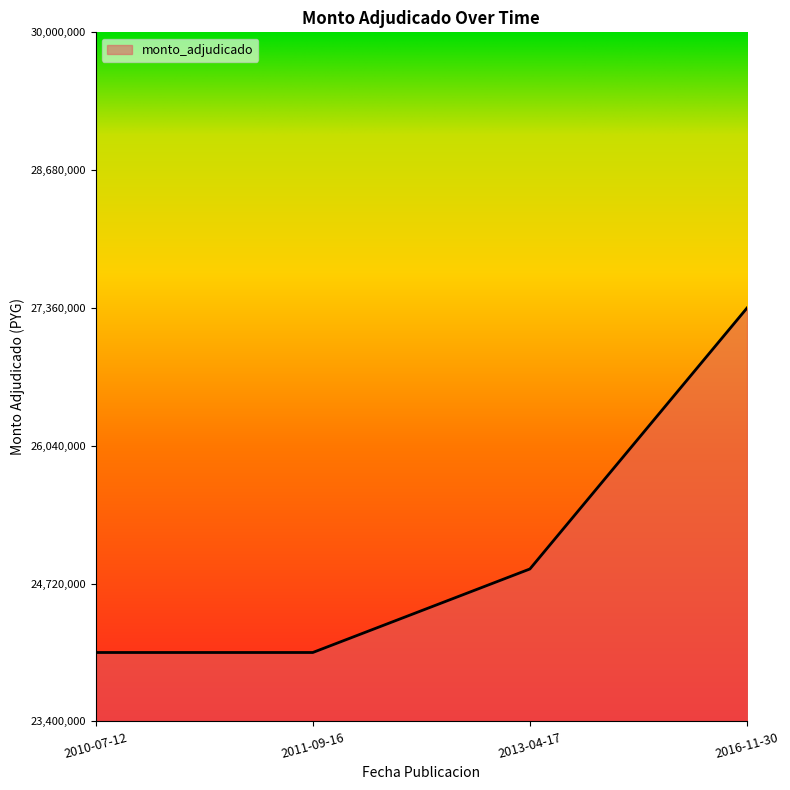

At which label is the value closest to 0?

2010-07-12